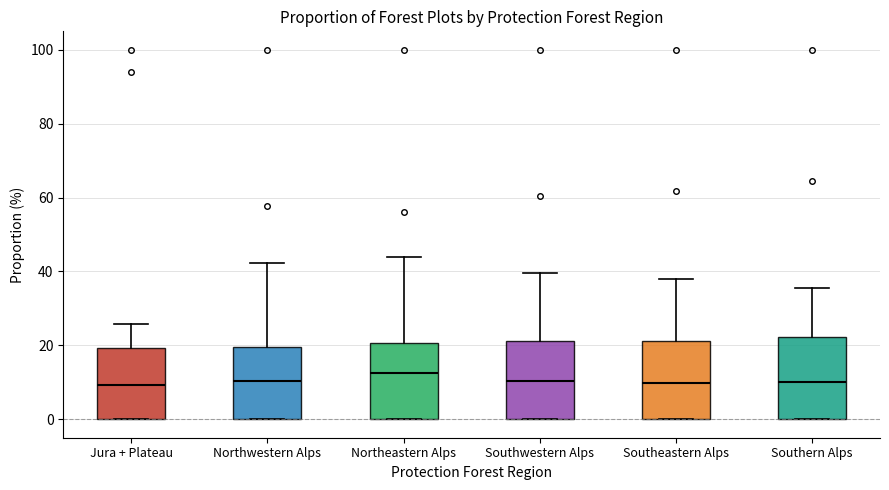

Where does the upper whisker of the box for Jura + Plateau end on the y-axis? The values are not printed on the chart, so give them approximately, as read against the axis.

26